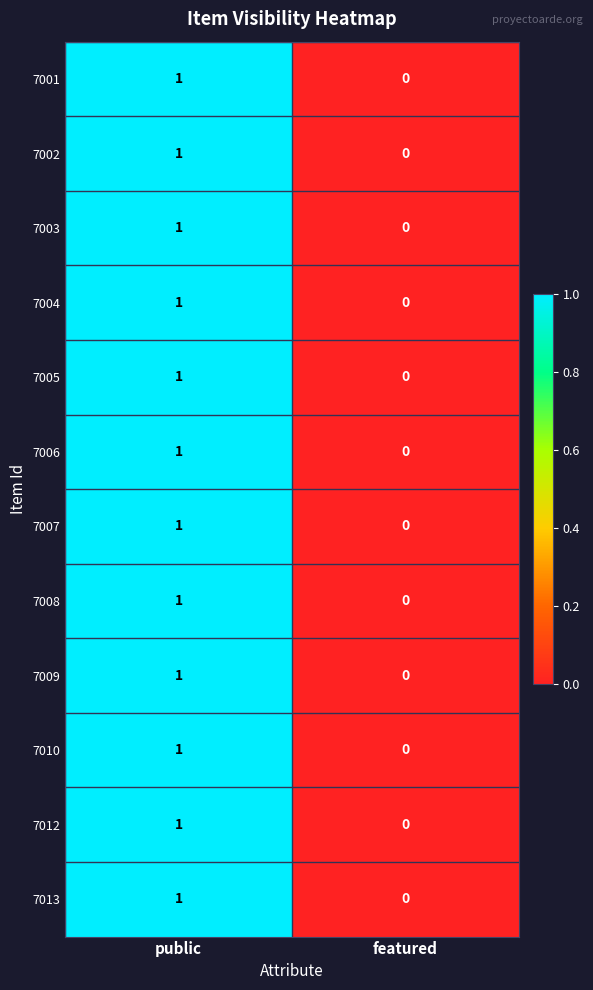

At which category does the chart reach its minimum across all series?

featured